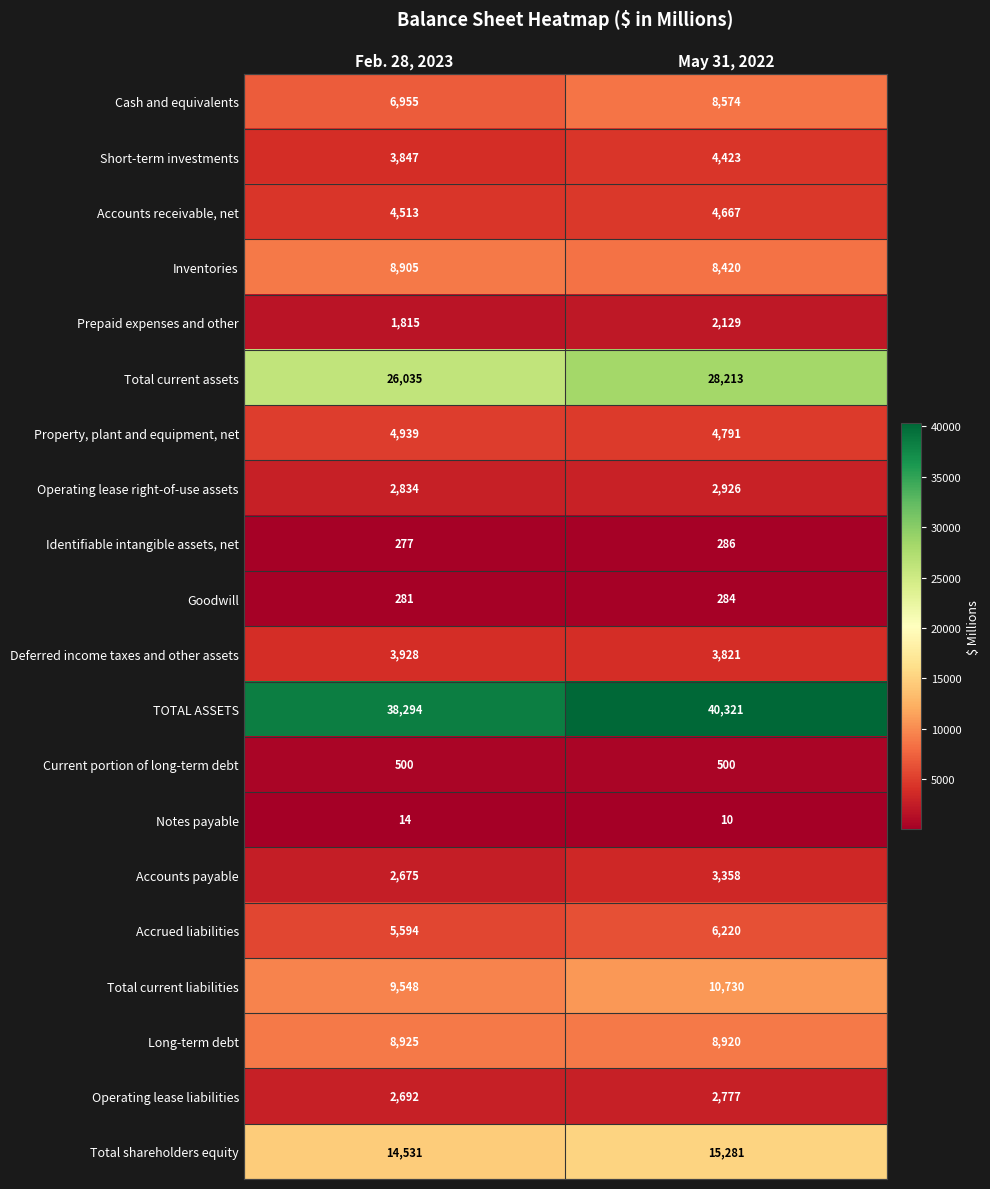

How many categories are shown in the chart?

2